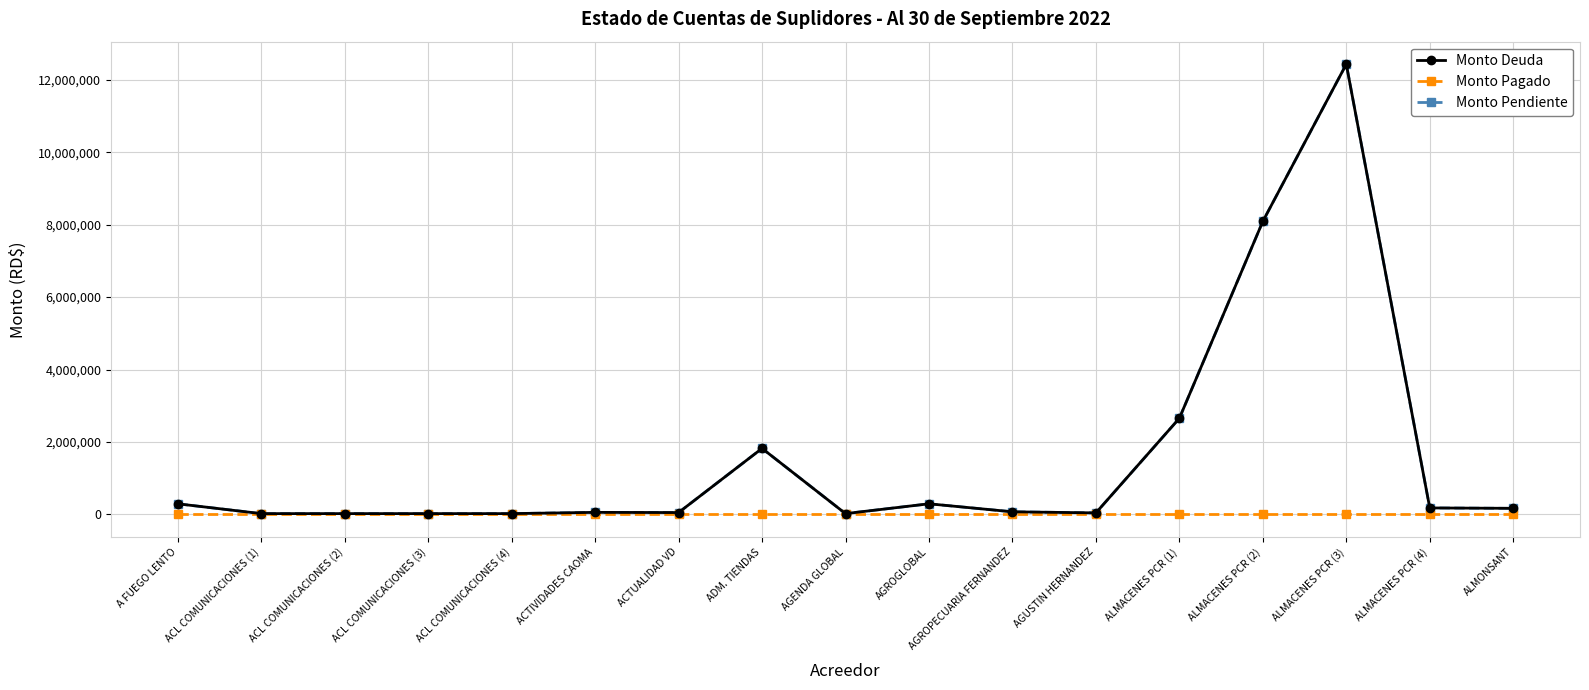

True or false: Monto Pendiente and Monto Pagado cross at least once.

False